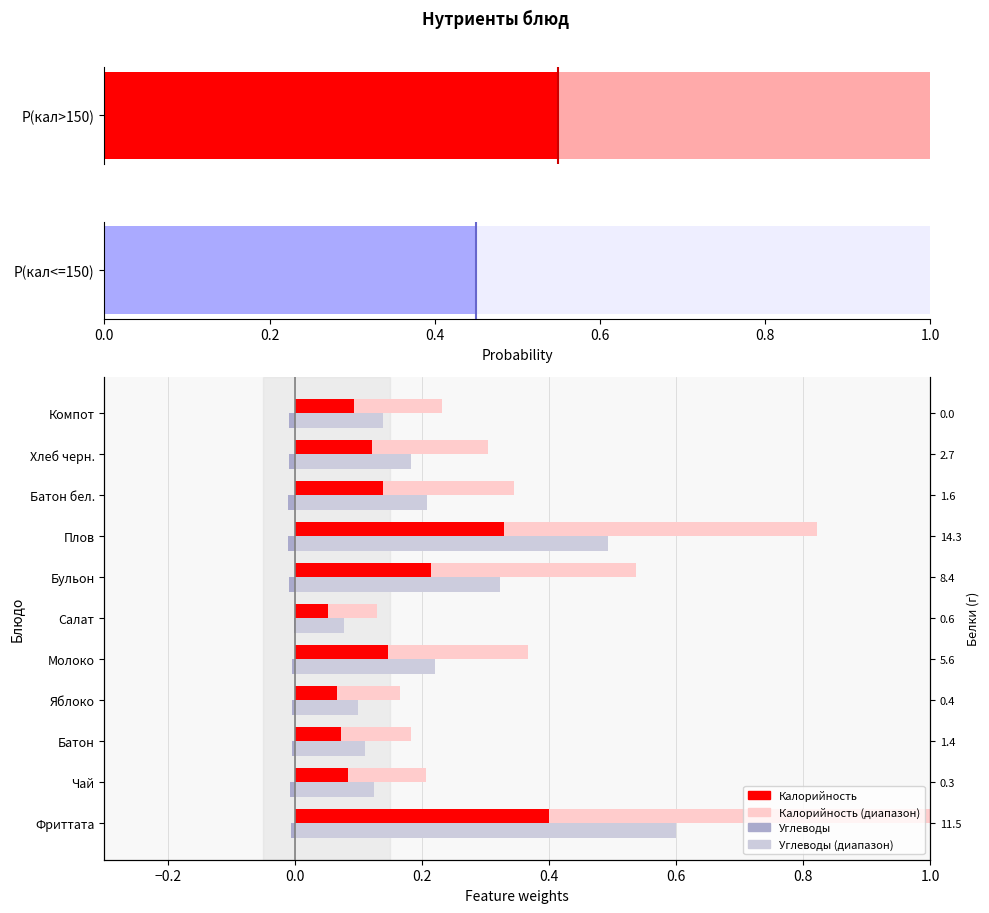

The Углеводы series shows -0.0 at Компот. True or false?

True